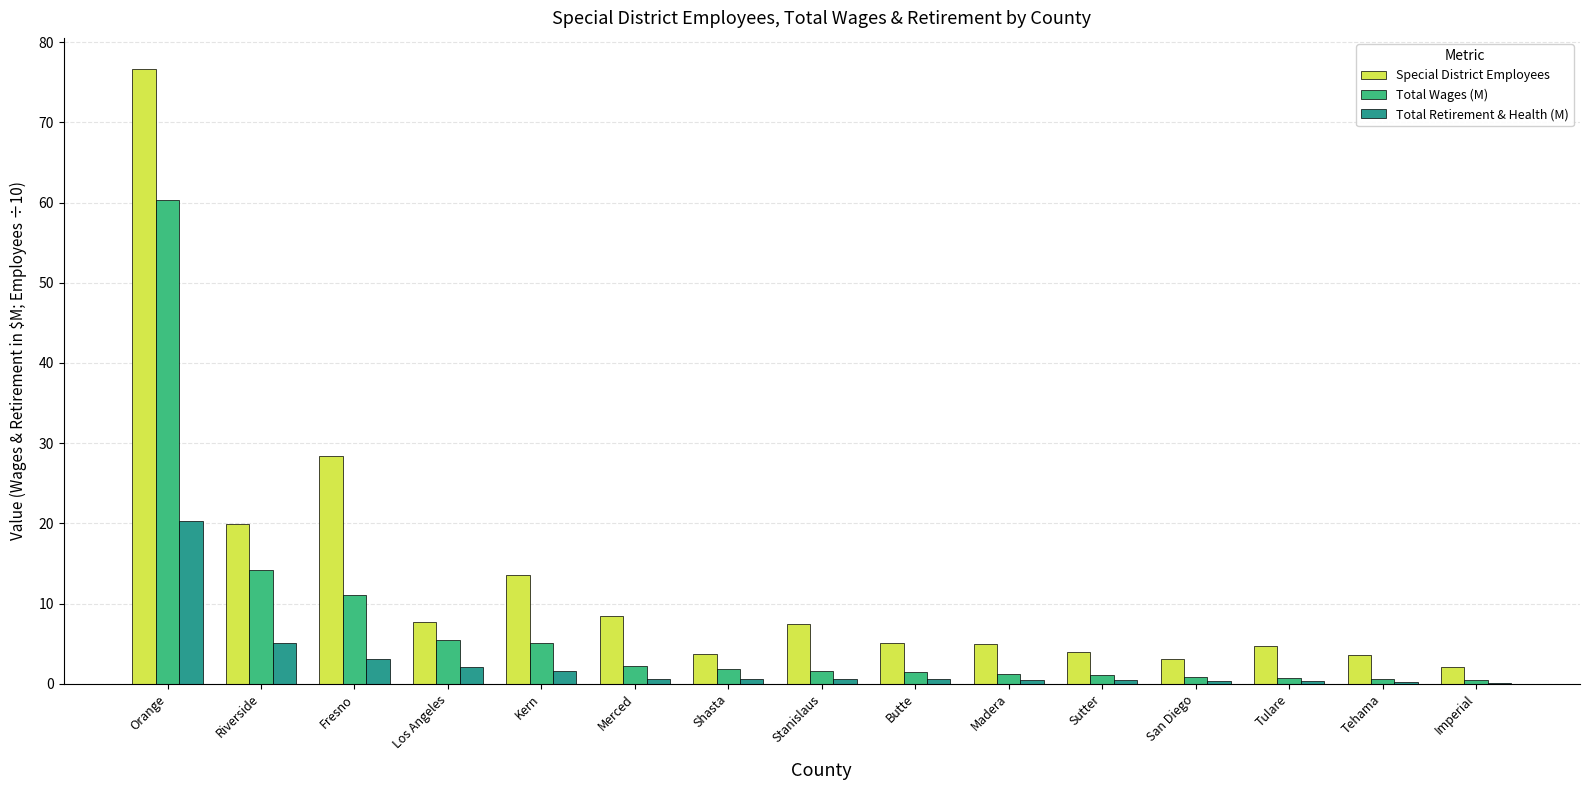

What is the total value across all series at Madera?

6.7